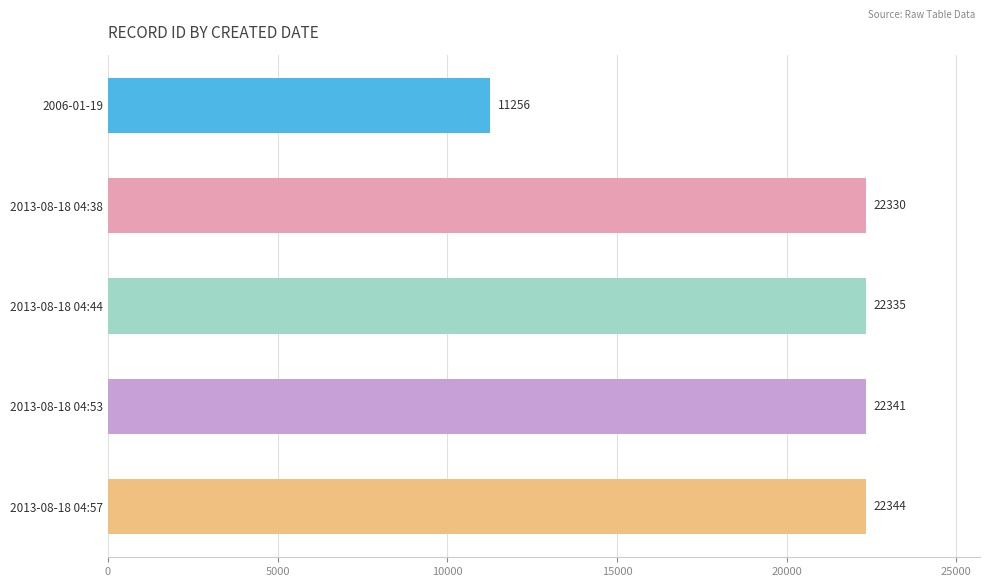

What position from the bottom is 2013-08-18 04:53?

2